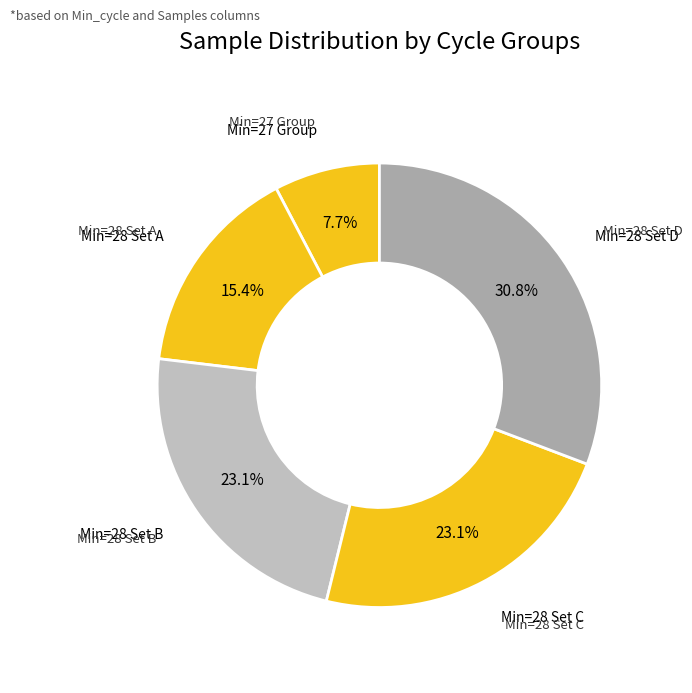

How many slices are in this pie chart?

5